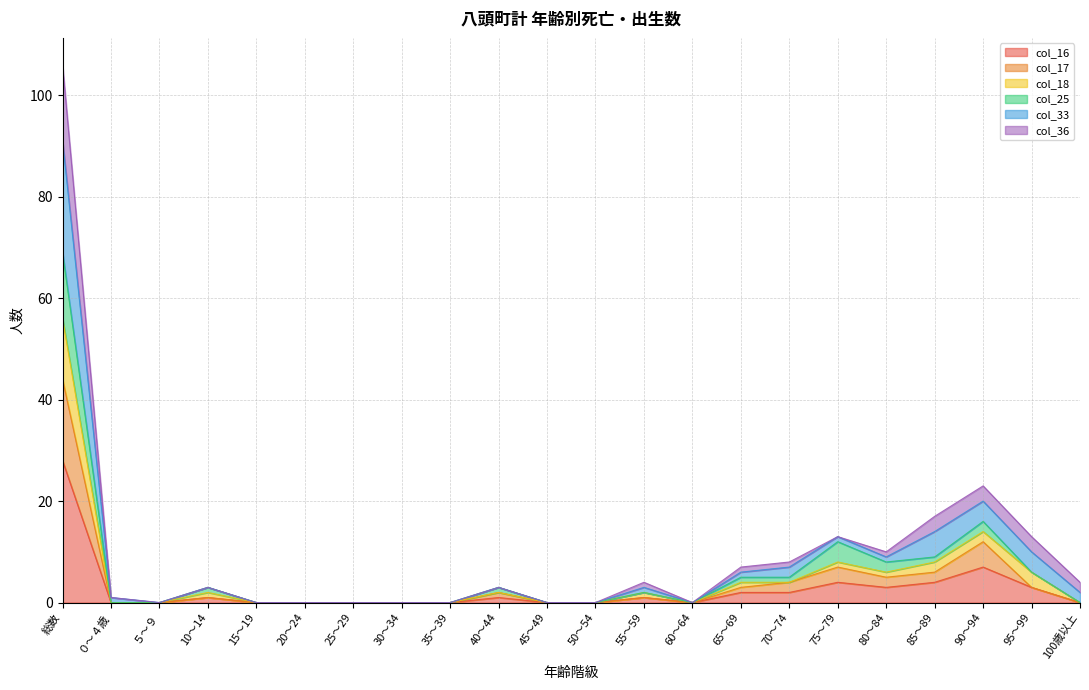

What is the label of the 13th point from the right?

40～44